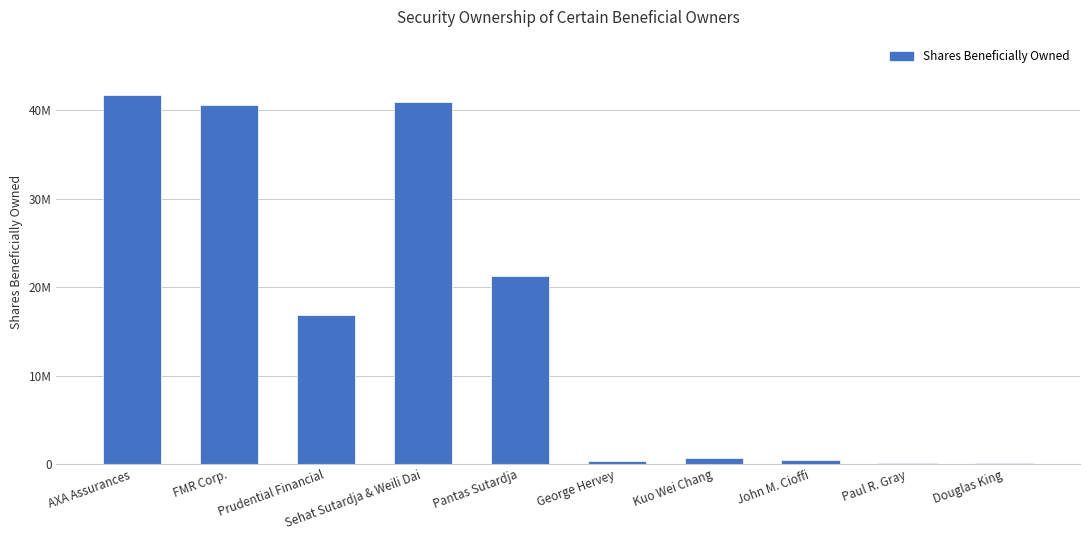

Are the bars horizontal?

No